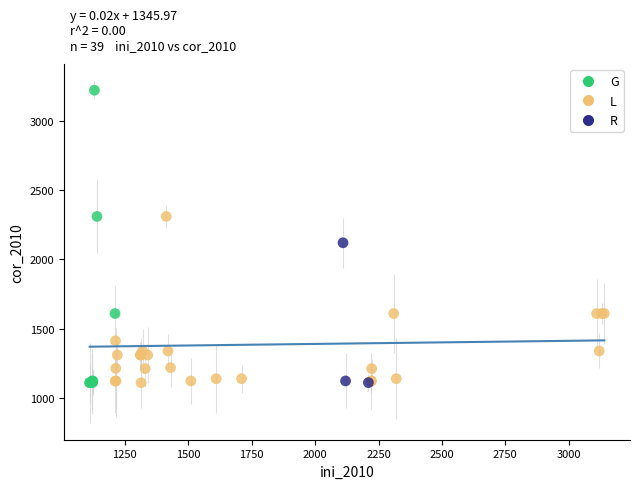

Which series contains the highest Y value?

G